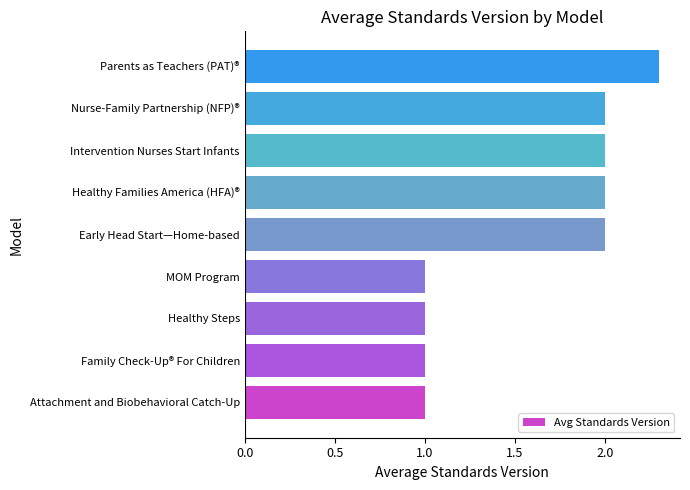

Approximately how many times larger is the value at Early Head Start—Home-based compared to Healthy Steps?

2.0